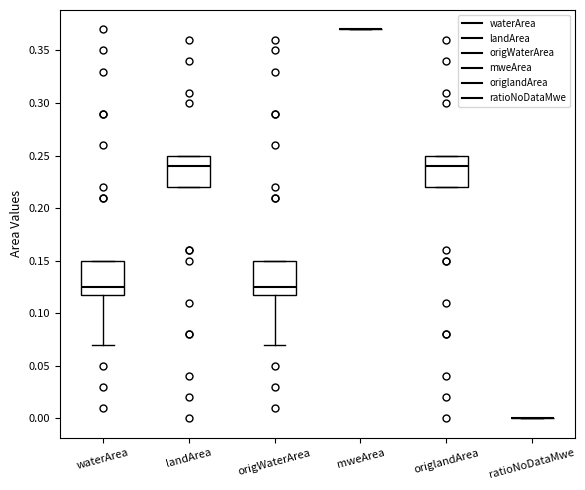

Reading left to right, read every box against the y-axis: the position of its median line, the range the box covers, and the ends of its whiskers. The values are not printed on the chart, so give them approximately, as read against the axis.

waterArea: median 0.125, box 0.120 to 0.150, whiskers 0.070 to 0.150
landArea: median 0.240, box 0.220 to 0.250, whiskers 0.220 to 0.250
origWaterArea: median 0.125, box 0.120 to 0.150, whiskers 0.070 to 0.150
mweArea: box collapsed to a line at 0.370, whiskers 0.370 to 0.370
origlandArea: median 0.240, box 0.220 to 0.250, whiskers 0.220 to 0.250
ratioNoDataMwe: box collapsed to a line at 0.000, whiskers 0.000 to 0.000